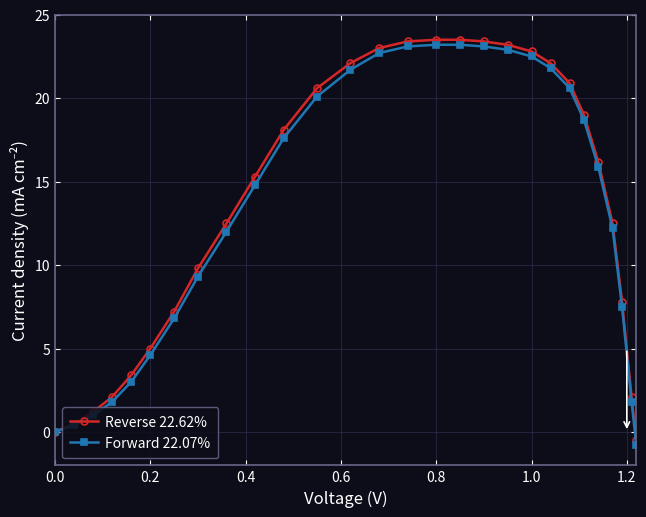

What is the highest value of the Forward 22.07% series?

23.2